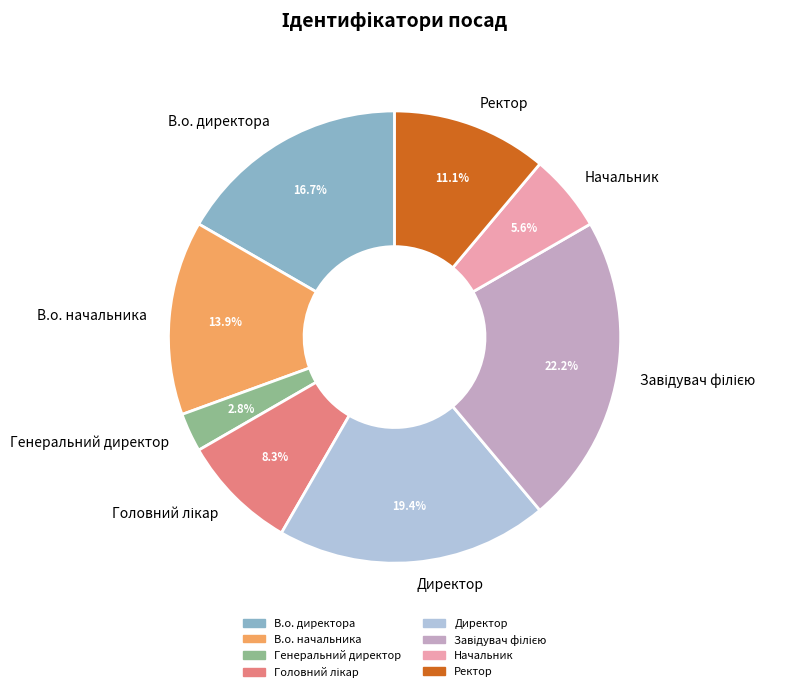

To the nearest percent, what is the difference between the largest and smallest slice percentages?

19%